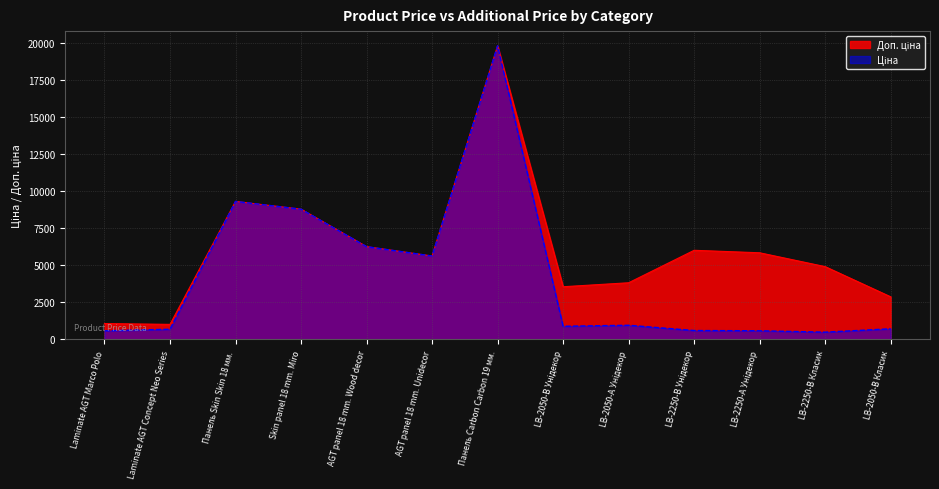

What is the sum of the Доп. ціна values at LB-2250-В Класик and Панель Carbon Carbon 19 мм.?

24748.5